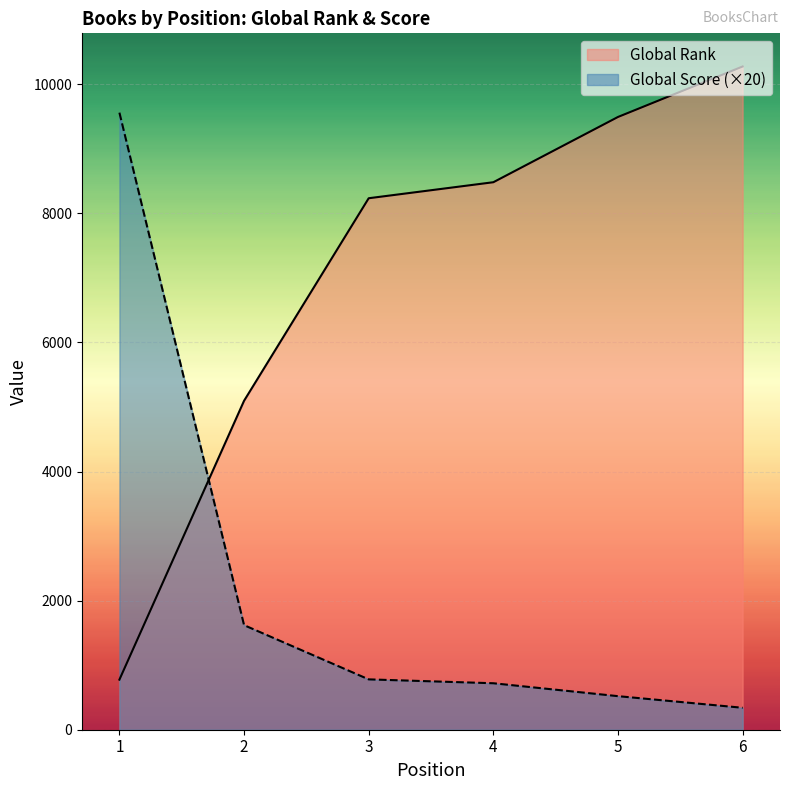

Reading left to right, transcribe all the data shown in this chart.

Global Rank: 1=776	2=5096	3=8234	4=8482	5=9493	6=10275
Global Score: 1=9560	2=1620	3=780	4=720	5=520	6=340